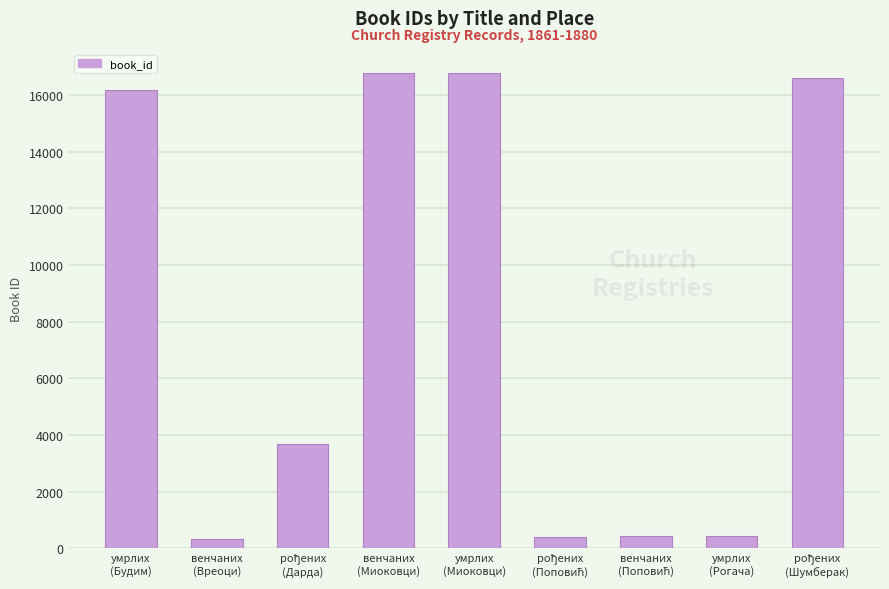

What is the average value?

7953